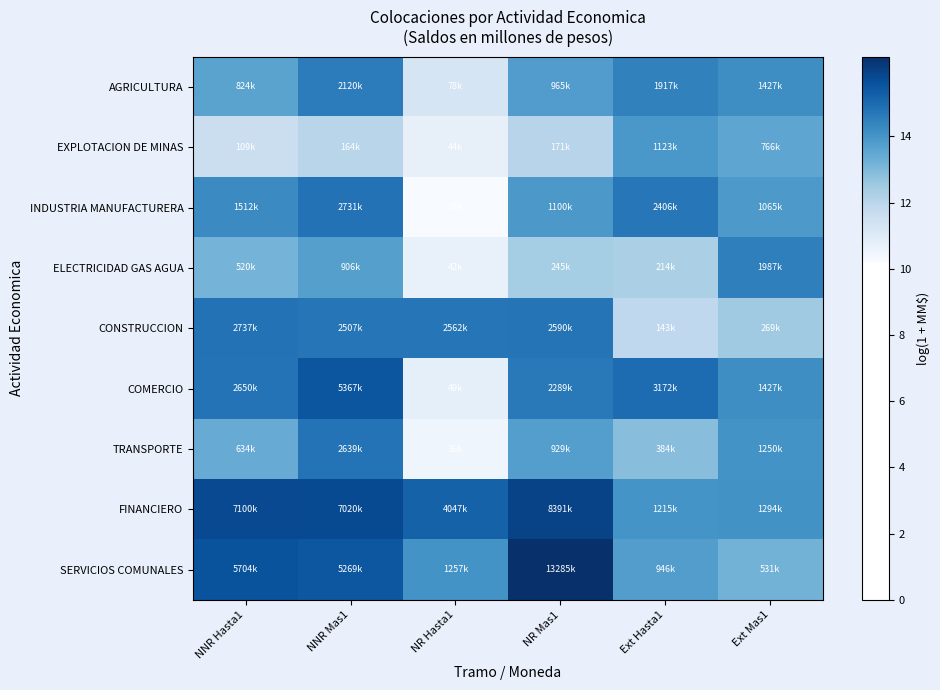

How many distinct data groups are displayed?

9